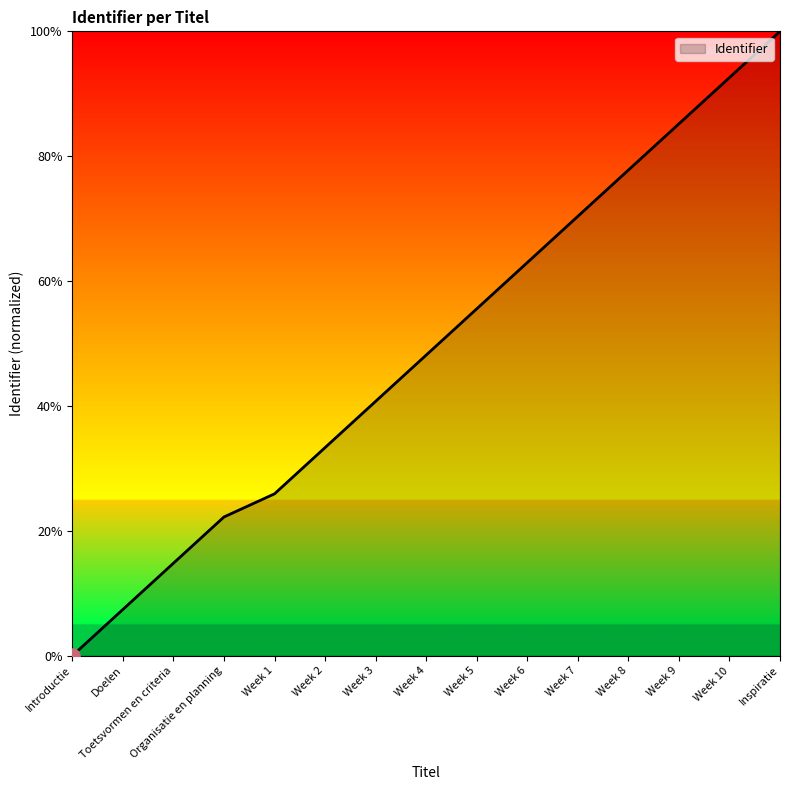

What is the change in value from Week 6 to Week 9?

+0.2